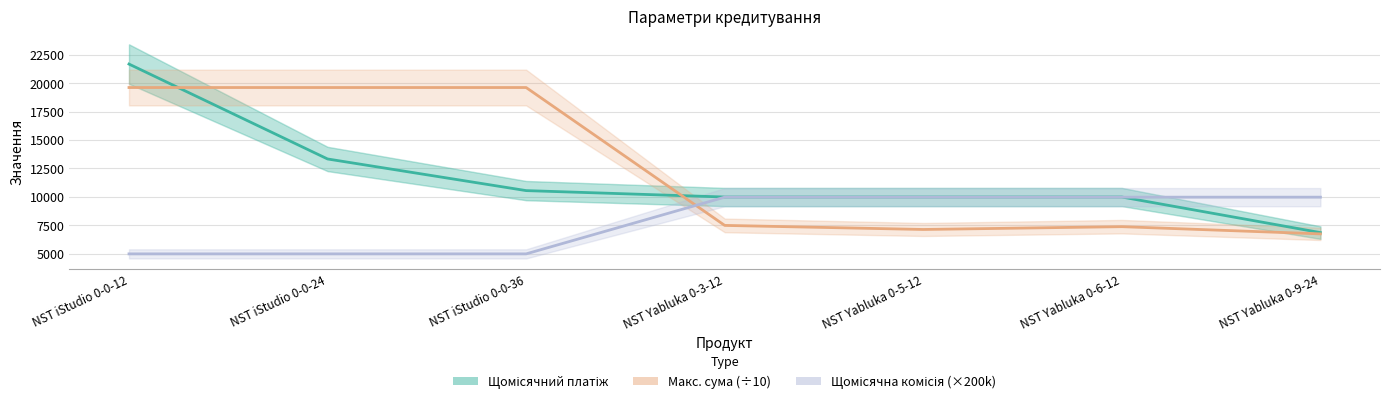

True or false: Щомісячна комісія (×200k) and Щомісячний платіж cross at least once.

True